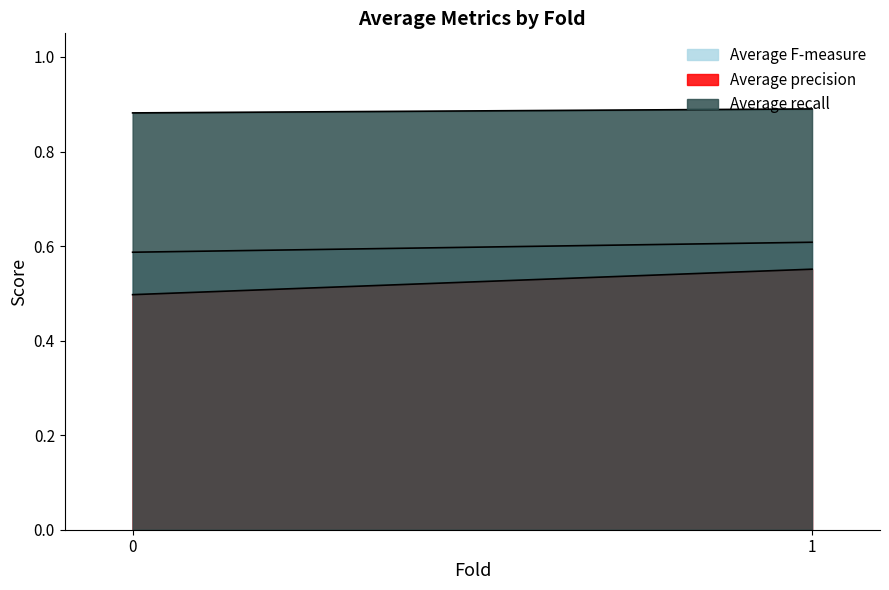

What is the spread (max minus min) of values at 1?

0.3